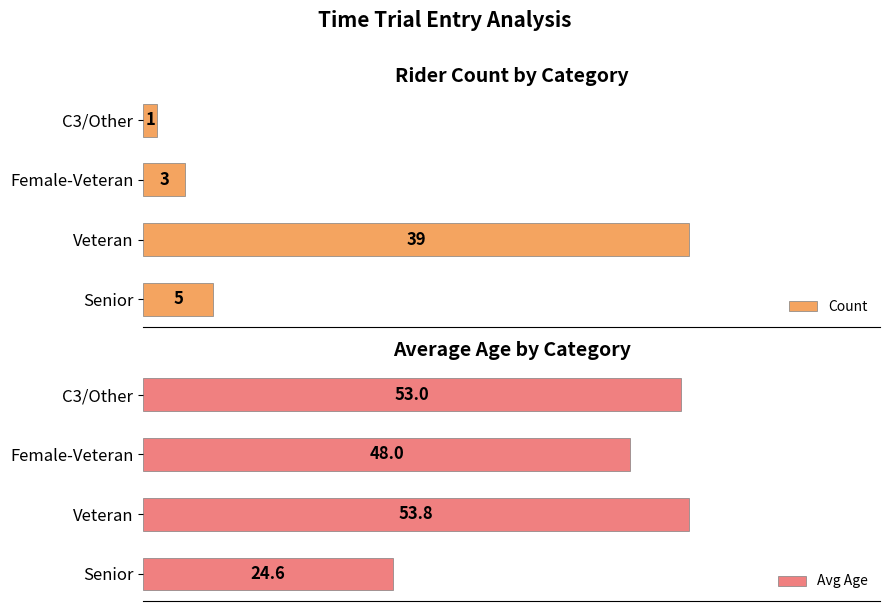

Which category has the lowest value in the Count series?

C3/Other